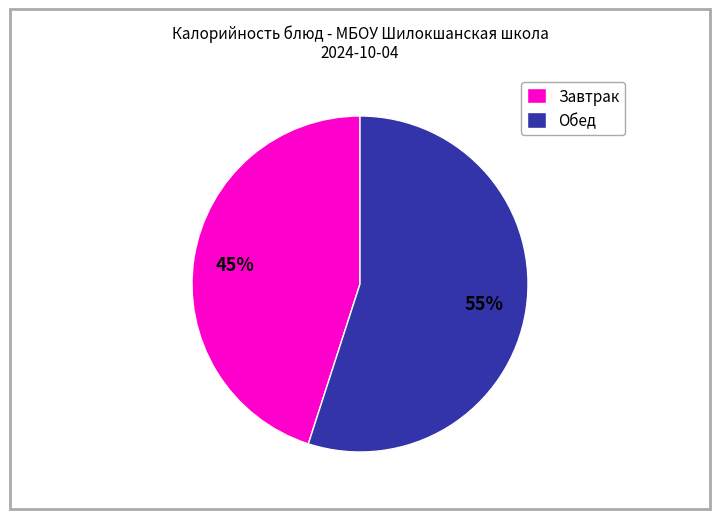

What percentage is the Обед slice, to the nearest percent?

55%